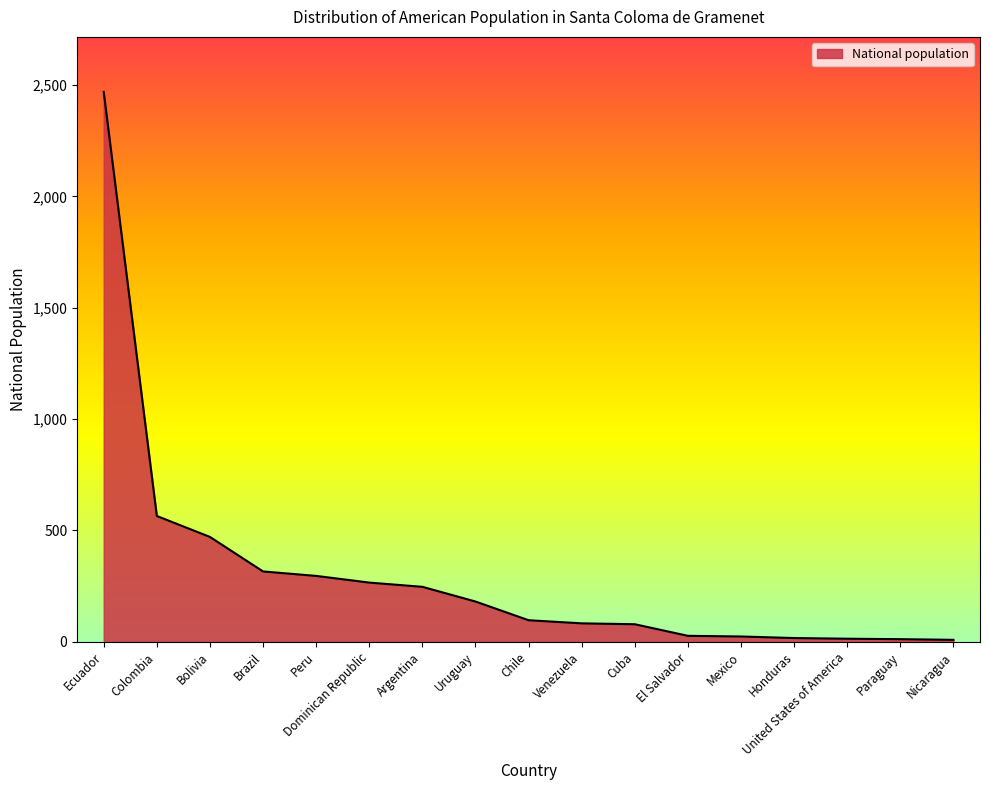

Between Mexico and Ecuador, which is larger?

Ecuador